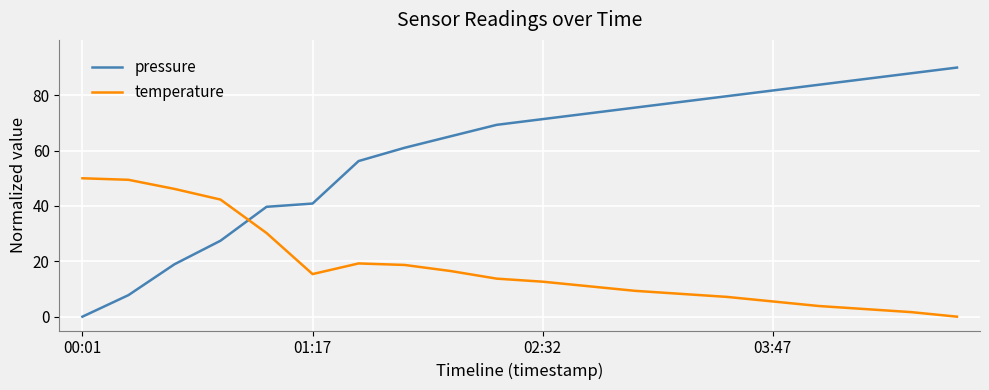

Rank the series by their average value, from highest to lowest.

pressure, temperature